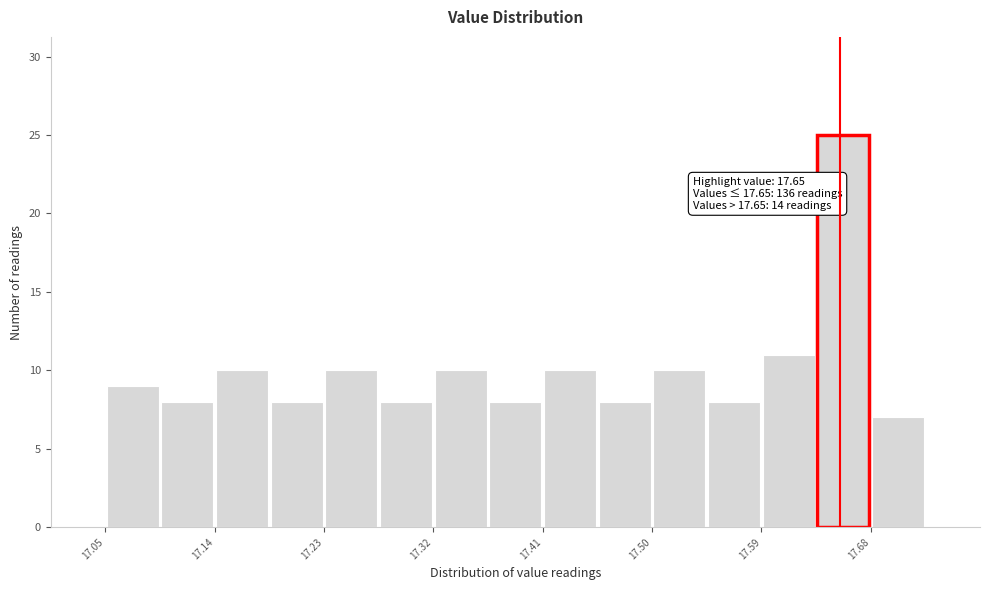

Which range on the x-axis has the tallest bar?

17.63 to 17.68